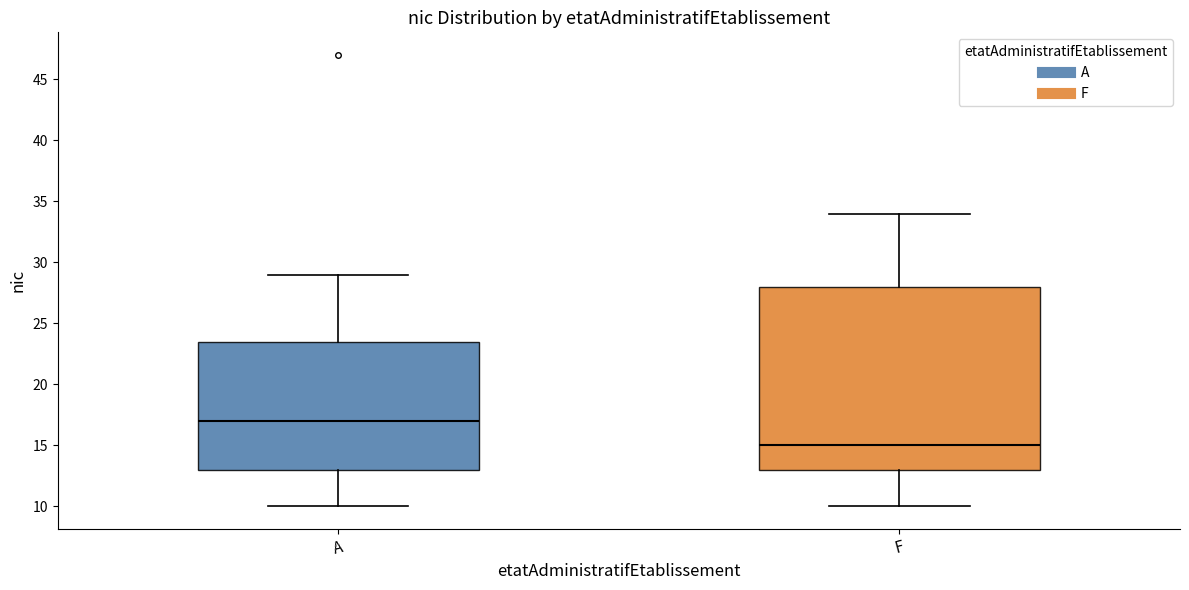

Which box has the highest median line?

A